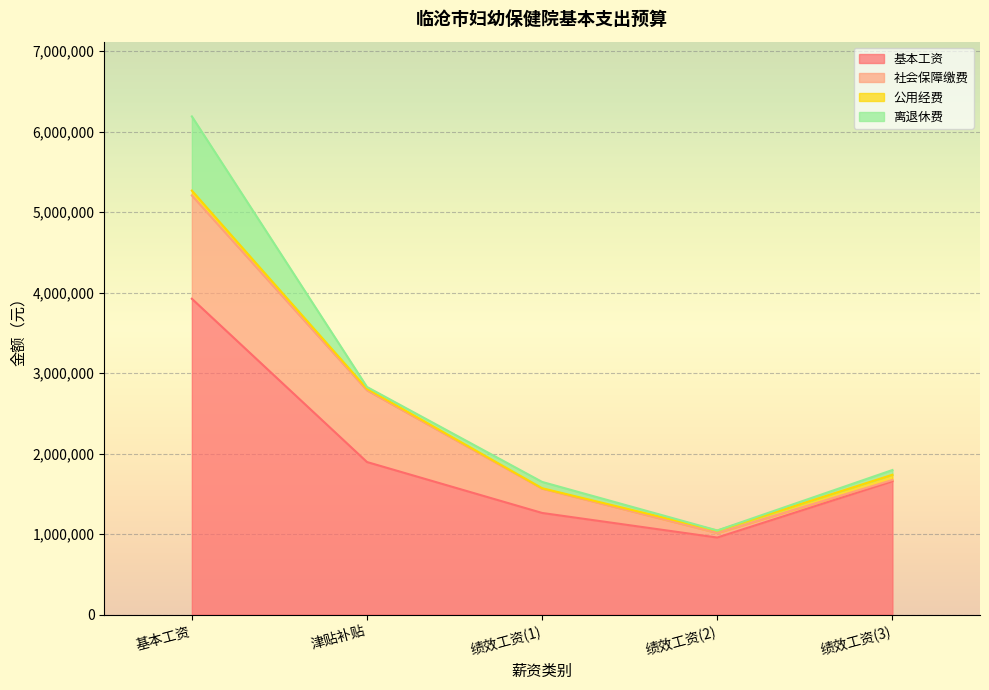

Reading left to right, list all the values displayed in this chart.

基本工资: 基本工资=3923388.0	津贴补贴=1895160.0	绩效工资(1)=1262580.0	绩效工资(2)=957168.0	绩效工资(3)=1656000.0
社会保障缴费: 基本工资=1283314.6	津贴补贴=890299.5	绩效工资(1)=302001.5	绩效工资(2)=56264.7	绩效工资(3)=16041.4
公用经费: 基本工资=60000.0	津贴补贴=20000.0	绩效工资(1)=5000.0	绩效工资(2)=30000.0	绩效工资(3)=65000.0
离退休费: 基本工资=921585.0	津贴补贴=22019.4	绩效工资(1)=78467.8	绩效工资(2)=1656.0	绩效工资(3)=58850.8